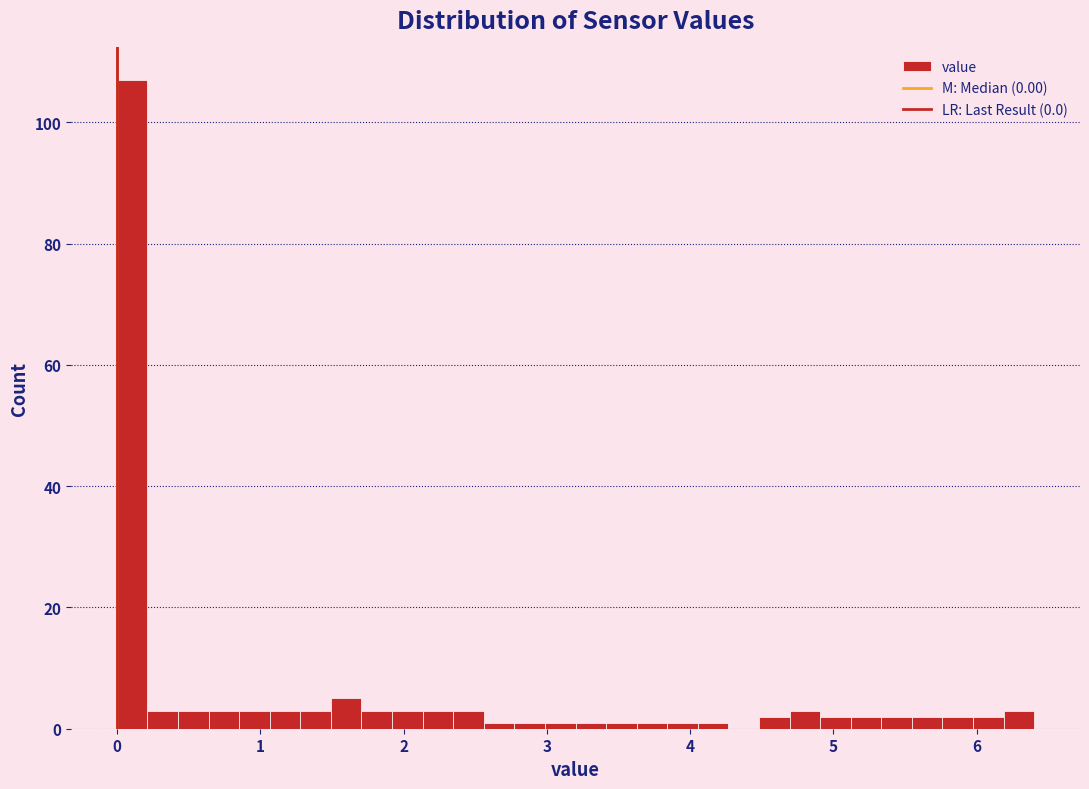

Read against the x-axis, roughly where is the centre of the tallest bar?

0.1